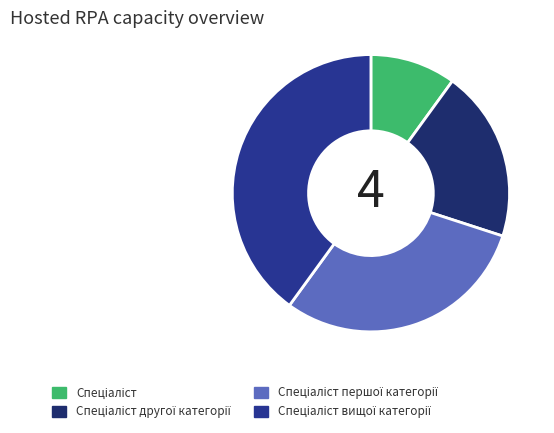

Count the number of slices in the pie.

4